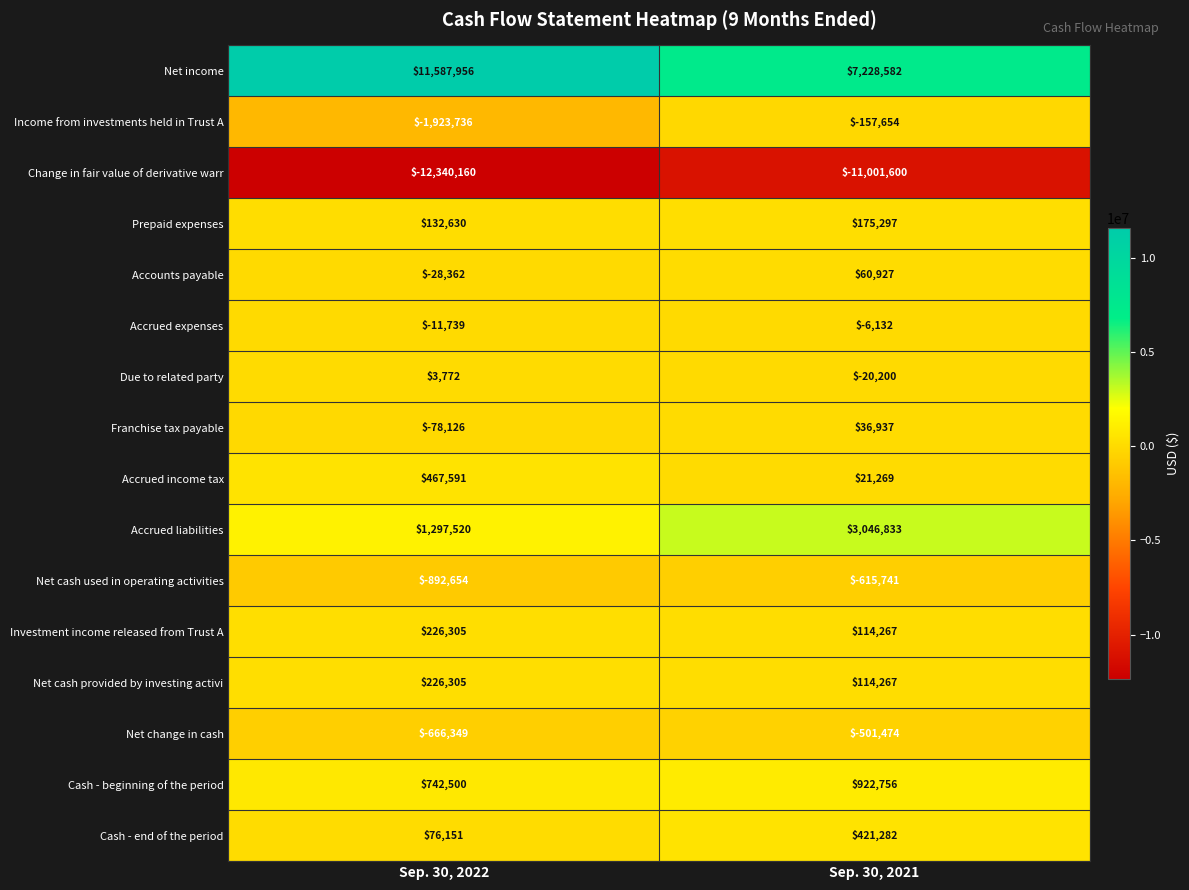

Which category has the highest value across all series?

Sep. 30, 2022